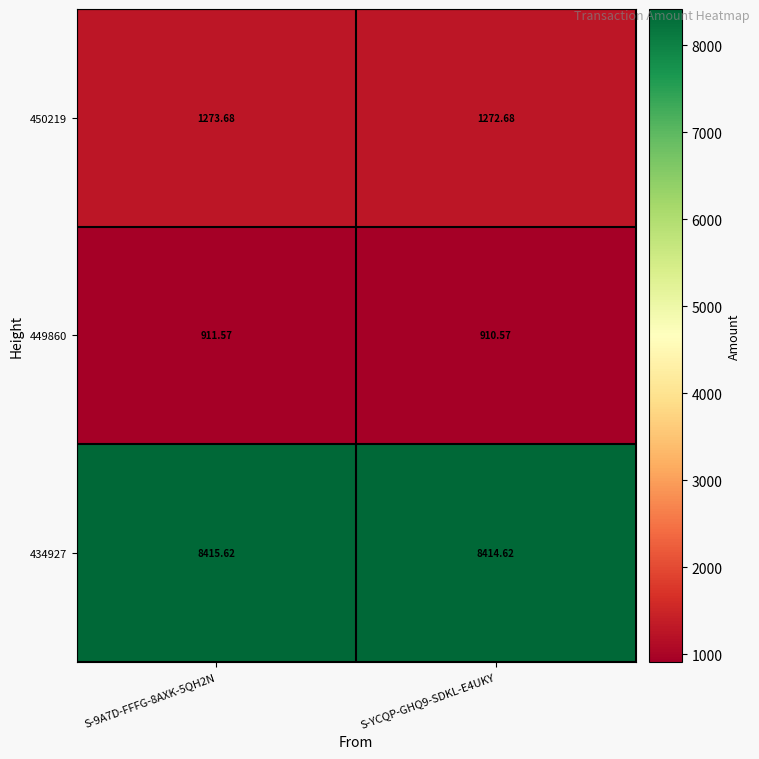

Is the value of 449860 at S-9A7D-FFFG-8AXK-5QH2N greater than the value of 434927 at S-9A7D-FFFG-8AXK-5QH2N?

No